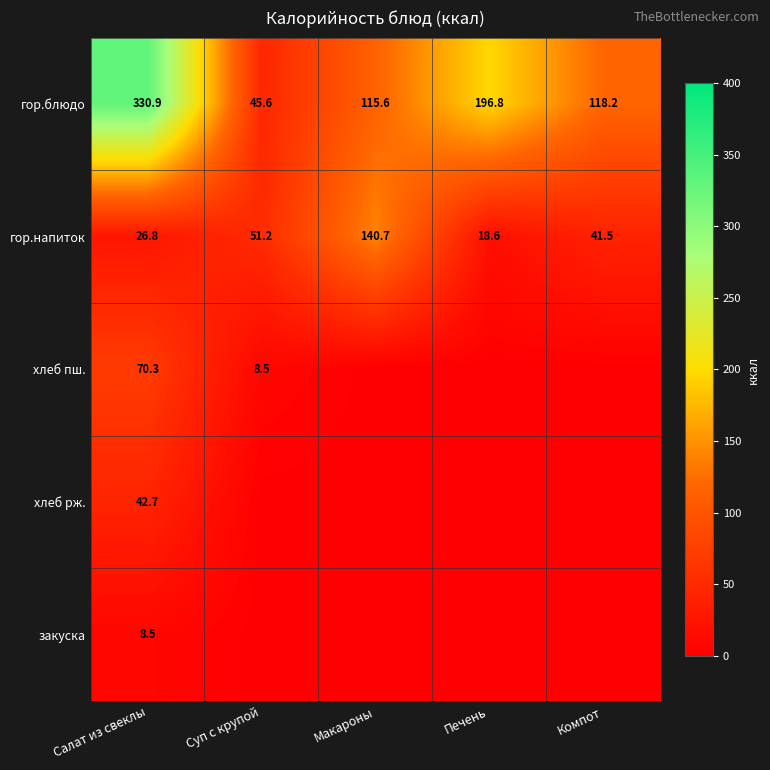

The гор.напиток series shows 26.8 at Салат из свеклы. True or false?

True